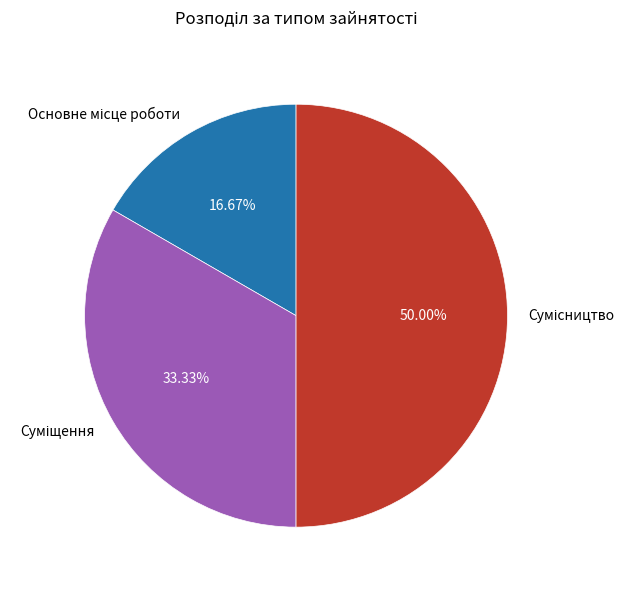

What is the change in value from Основне місце роботи to Суміщення?

+1